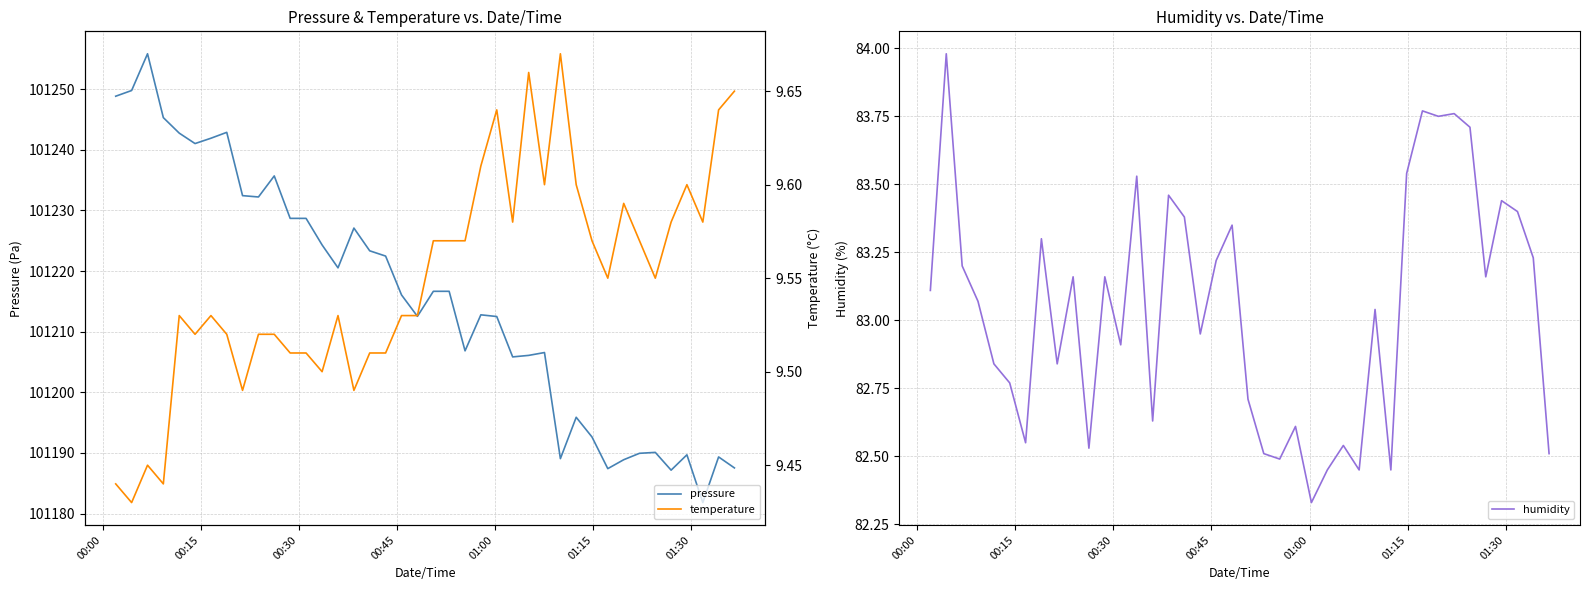

What is the sum of all humidity values?

3321.8